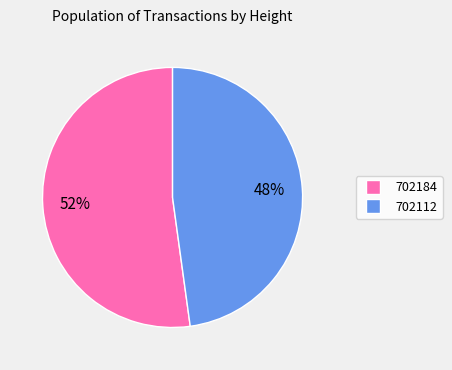

Is there any slice that represents more than half of the pie?

Yes